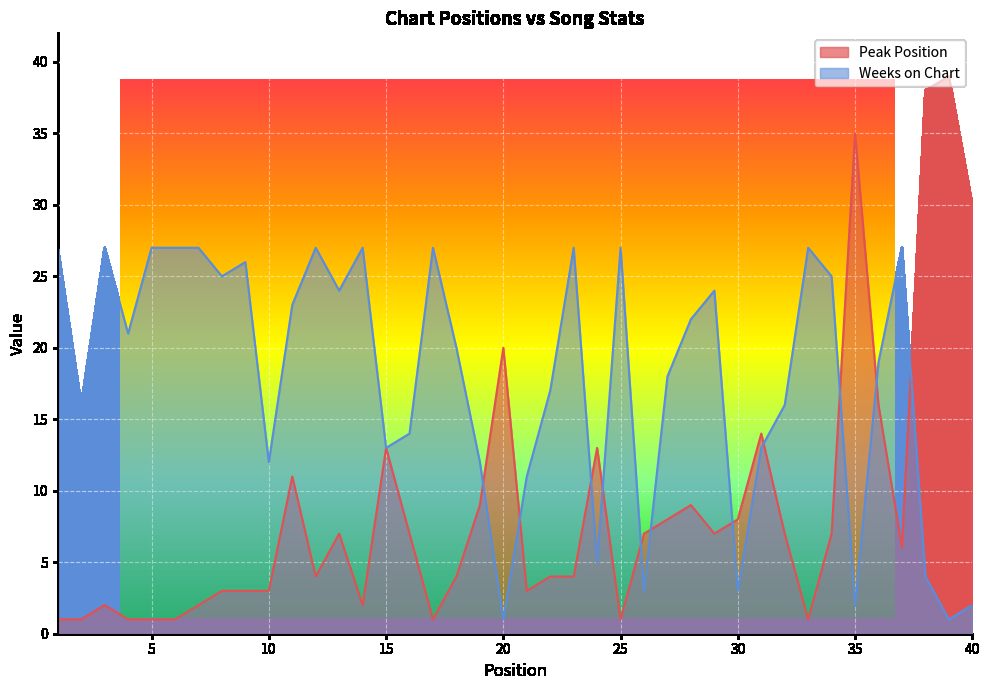

Reading right to left, list all the values displayed in this chart.

Peak Position: 40=30	39=39	38=38	37=6	36=16	35=35	34=7	33=1	32=7	31=14	30=8	29=7	28=9	27=8	26=7	25=1	24=13	23=4	22=4	21=3	20=20	19=9	18=4	17=1	16=7	15=13	14=2	13=7	12=4	11=11	10=3	9=3	8=3	7=2	6=1	5=1	4=1	3=2	2=1	1=1
Weeks on Chart: 40=2	39=1	38=4	37=27	36=19	35=2	34=25	33=27	32=16	31=13	30=3	29=24	28=22	27=18	26=3	25=27	24=5	23=27	22=17	21=11	20=1	19=12	18=20	17=27	16=14	15=13	14=27	13=24	12=27	11=23	10=12	9=26	8=25	7=27	6=27	5=27	4=21	3=27	2=16	1=27